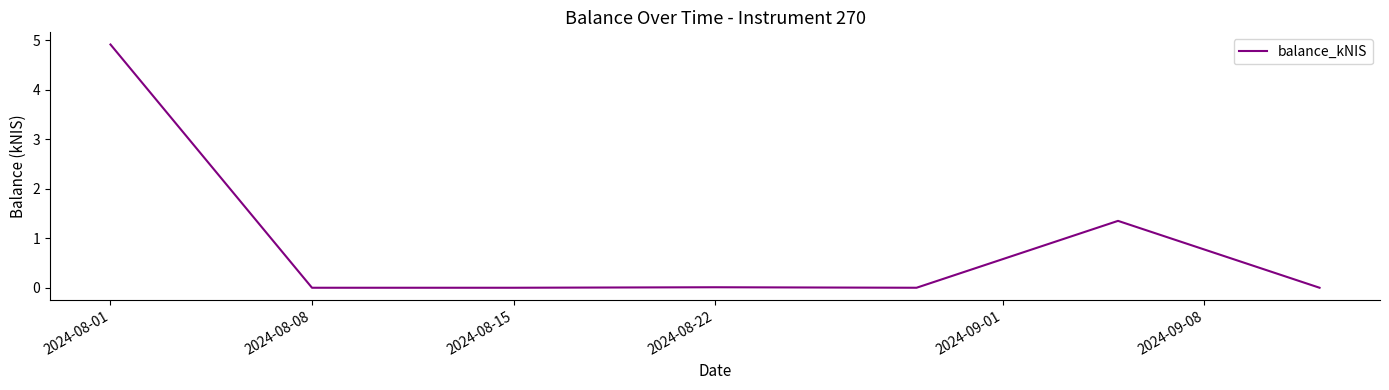

What is the difference between the second highest and minimum values?

1.4